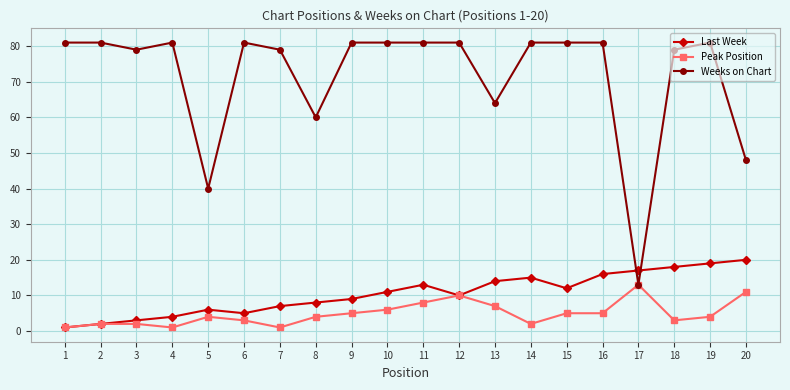

Is it true that Last Week equals 23 at 11?

False